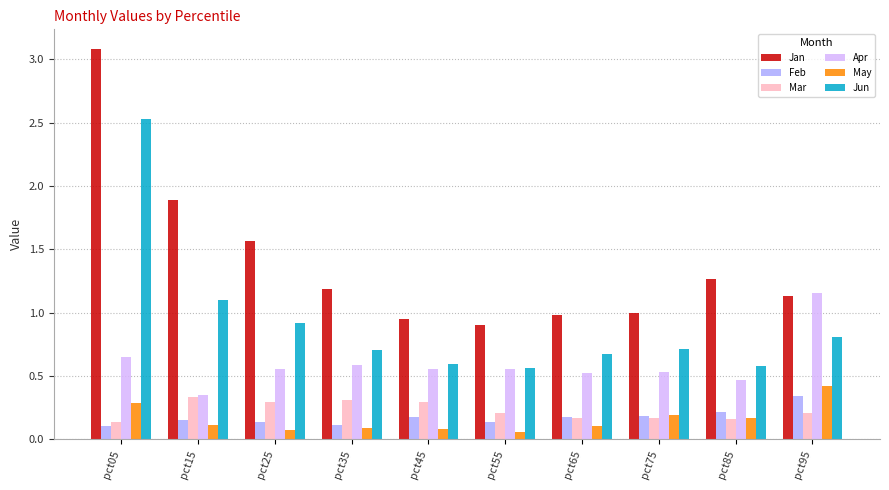

How many distinct data groups are displayed?

6